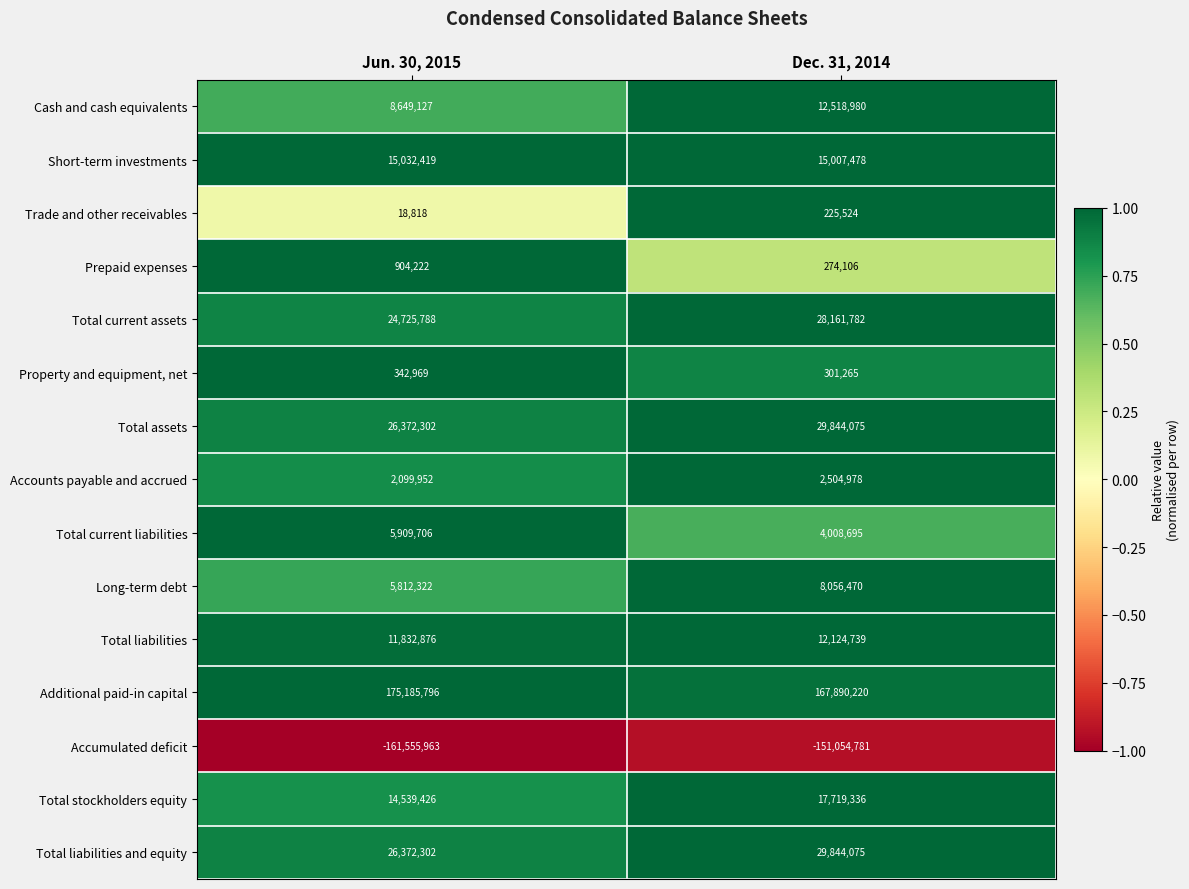

What value does the Total current assets series have at Dec. 31, 2014, to the nearest 100?

28161800